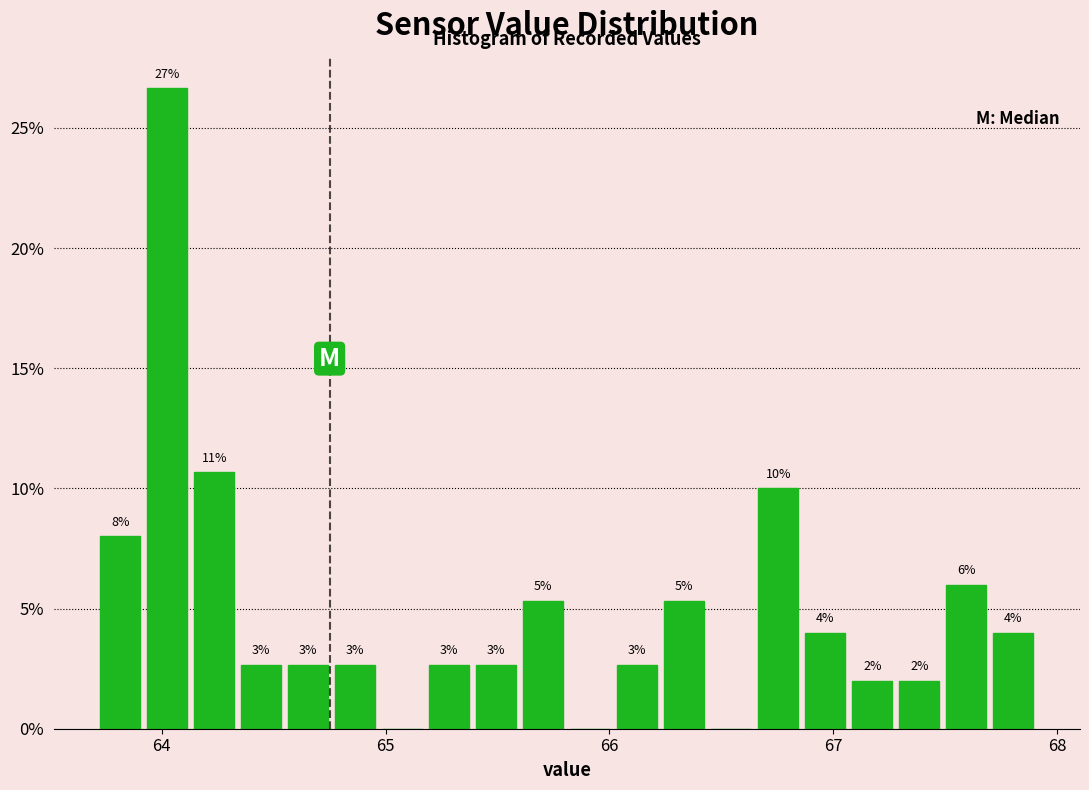

Read against the x-axis, roughly where is the centre of the tallest bar?

64.0